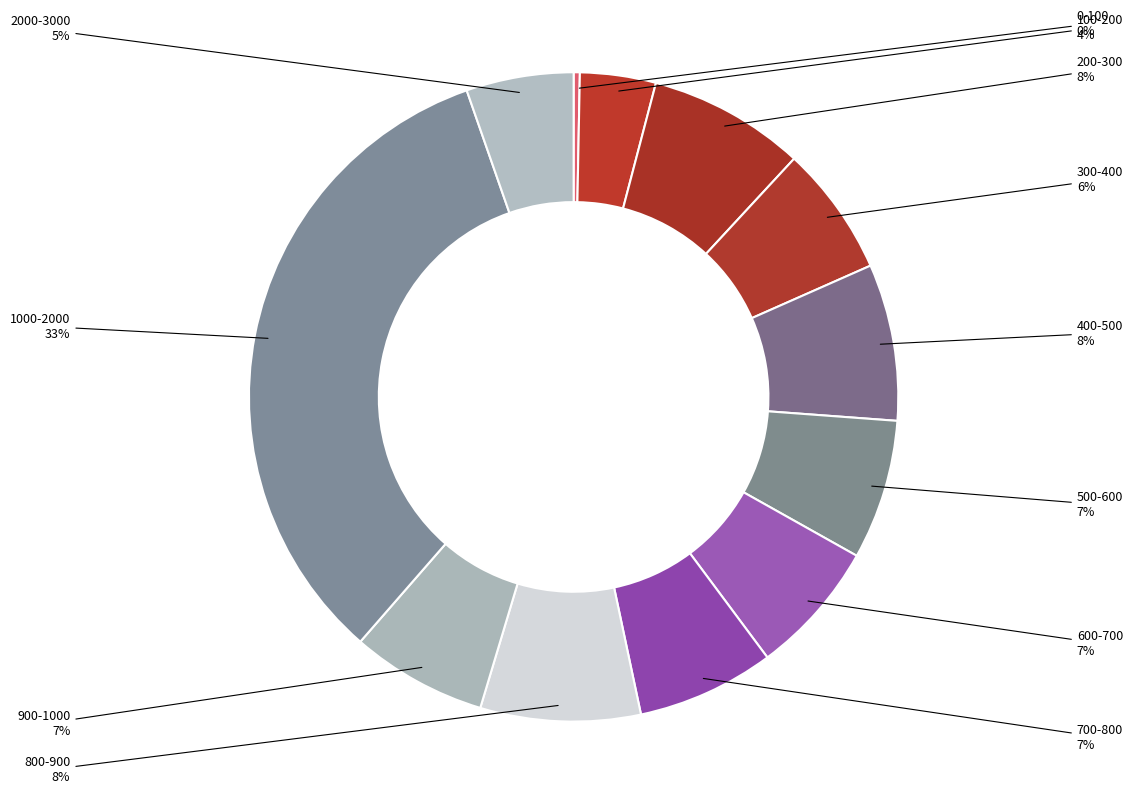

What is the ratio of the value at 900-1000 to the value at 500-600?

1.0